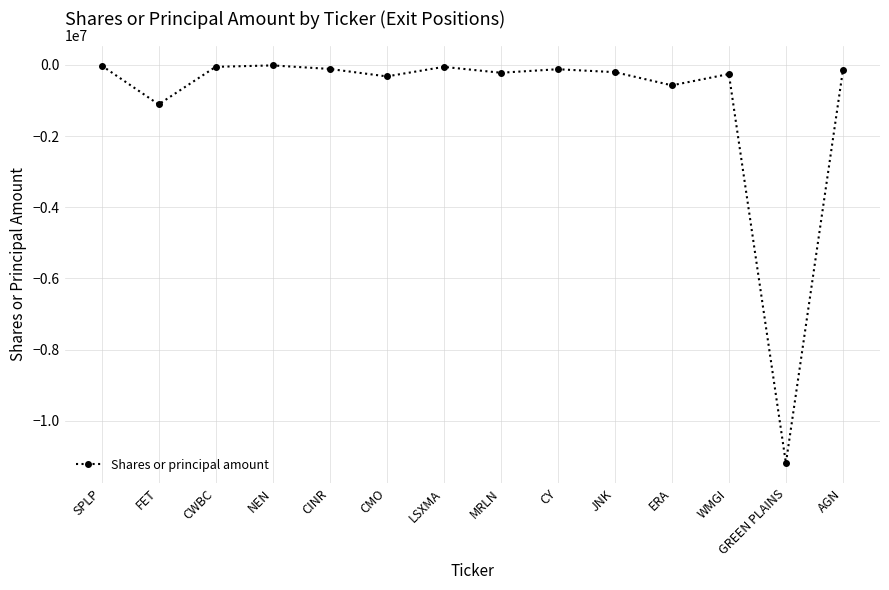

Count the number of data series in this chart.

1